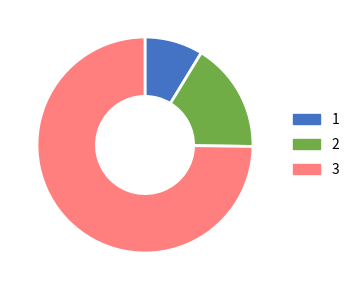

Which slice is the smallest?

1